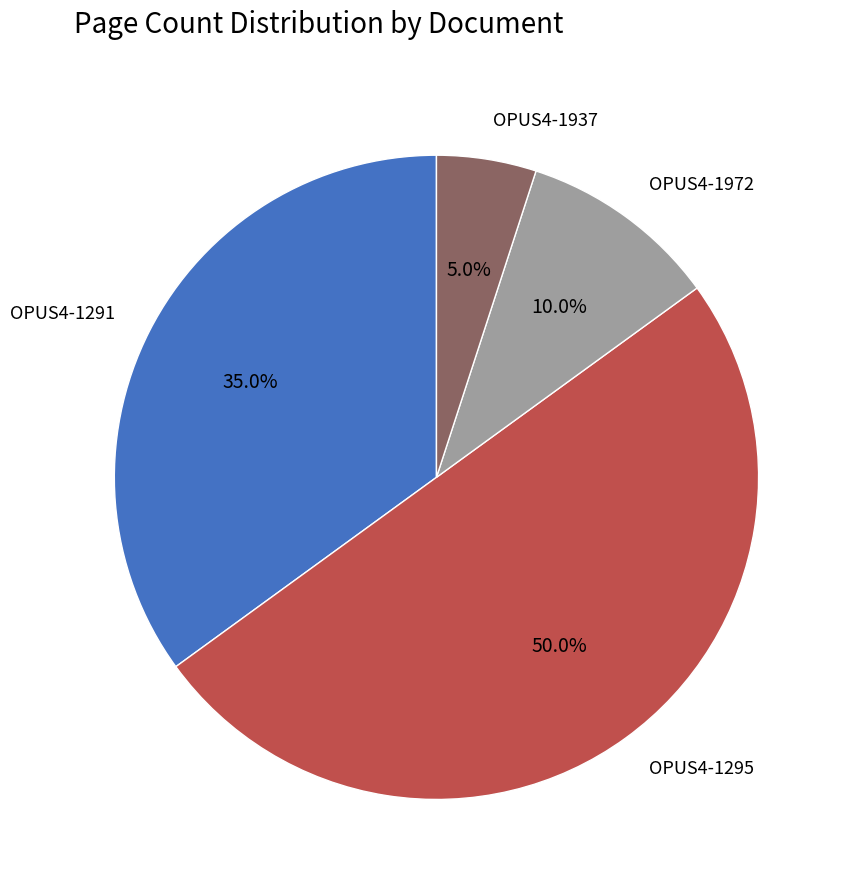

Rank the categories by value from lowest to highest.

OPUS4-1937, OPUS4-1972, OPUS4-1291, OPUS4-1295